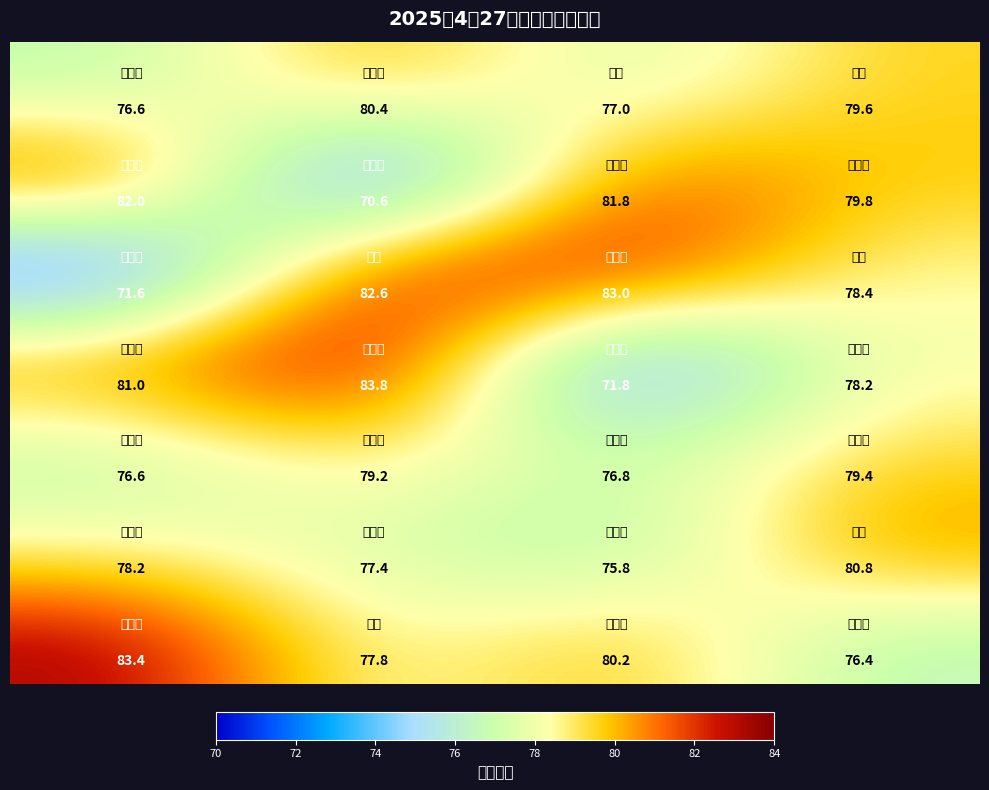

What is the maximum value shown in the chart?

83.8